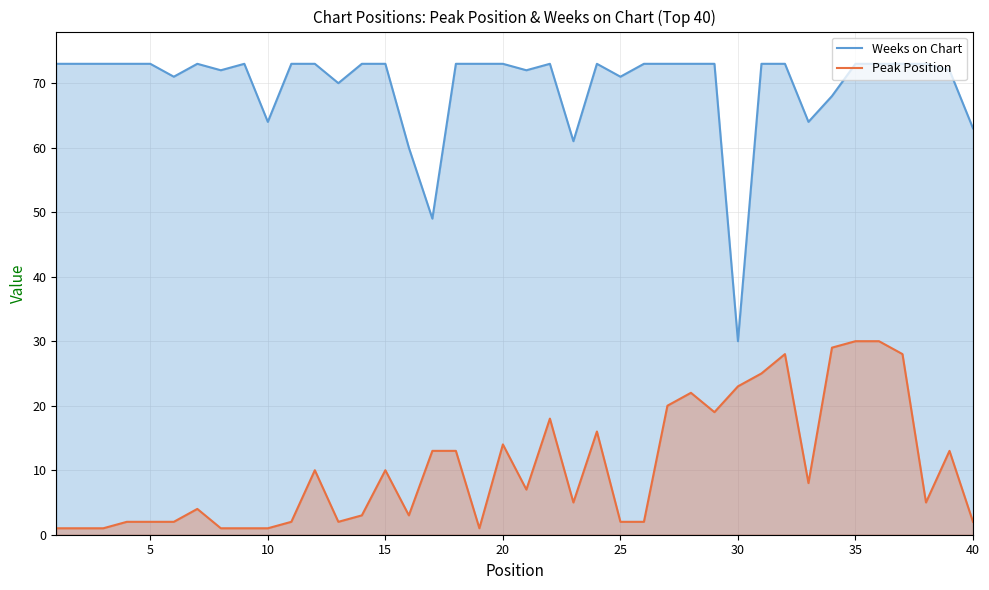

What is the average value of the Peak Position series?

10